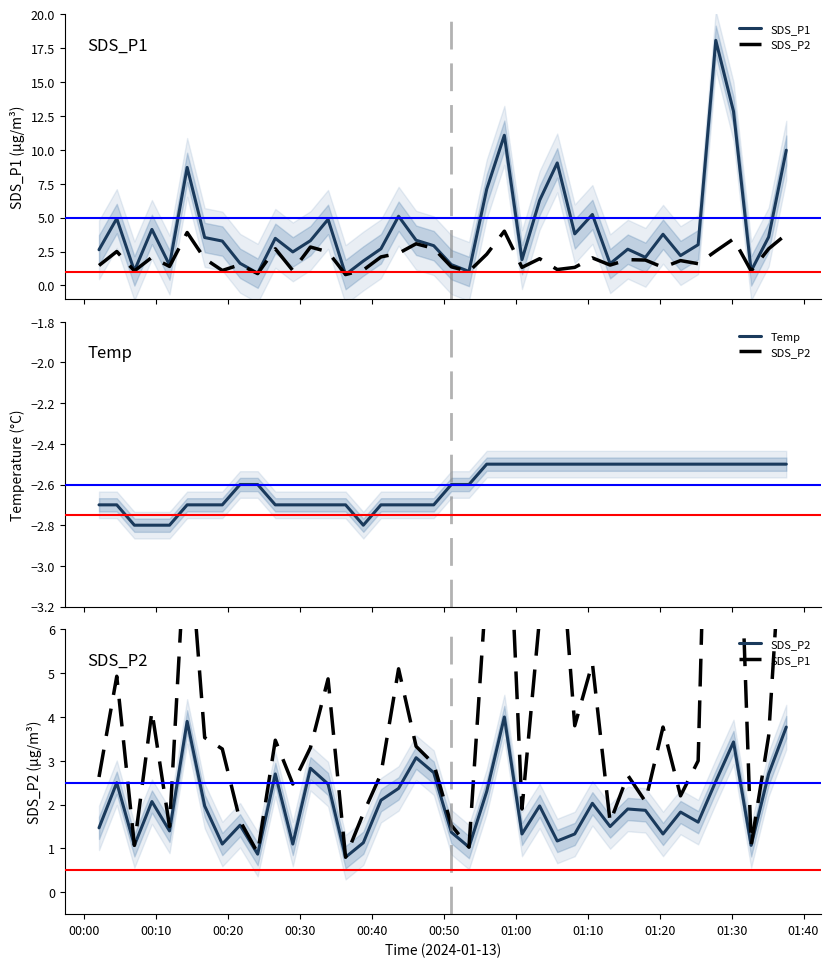

True or false: Temp has more than 2 points higher than both neighbors.

False